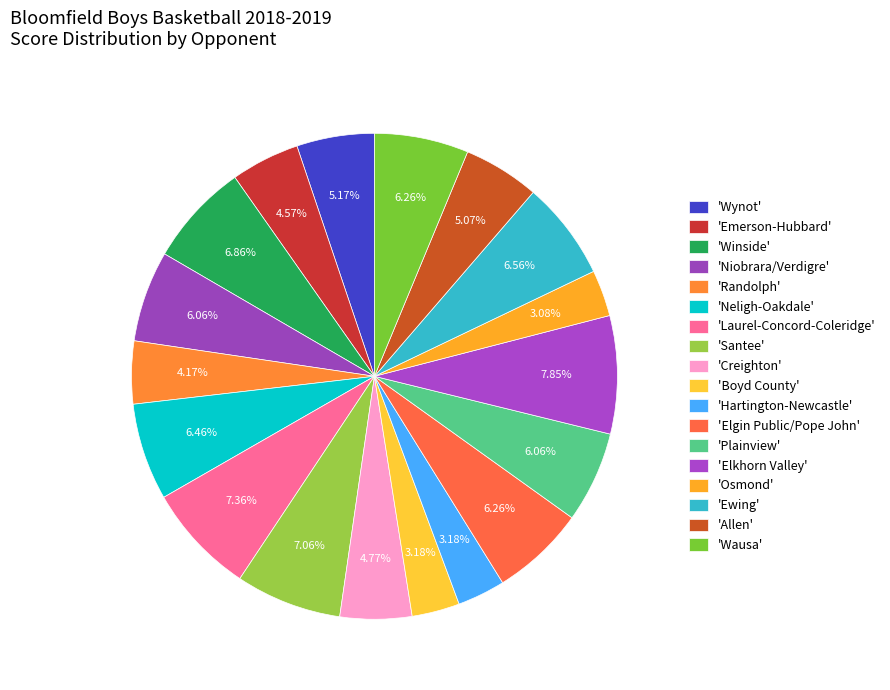

How many segments does this pie chart have?

18